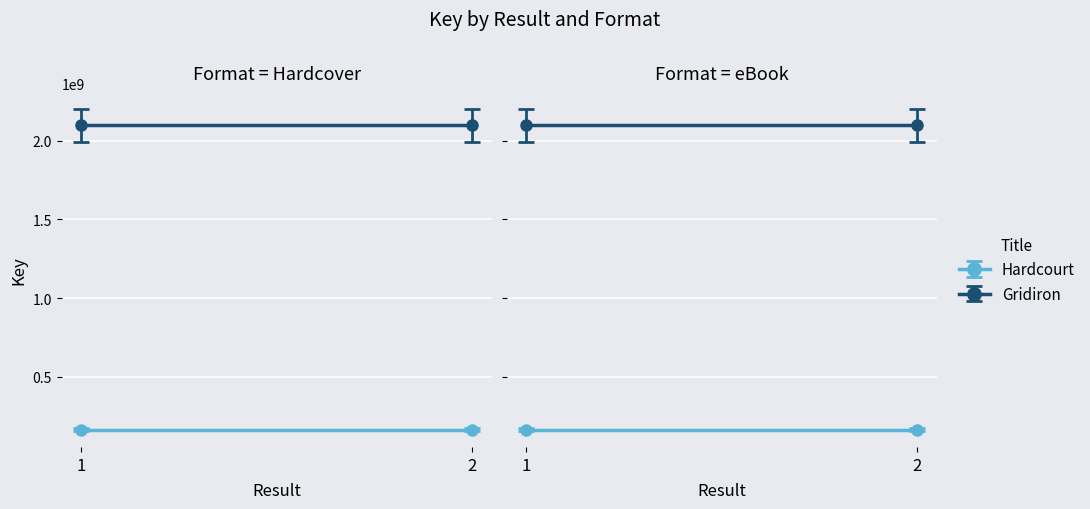

What is the spread (max minus min) of values at 1?

1932477844